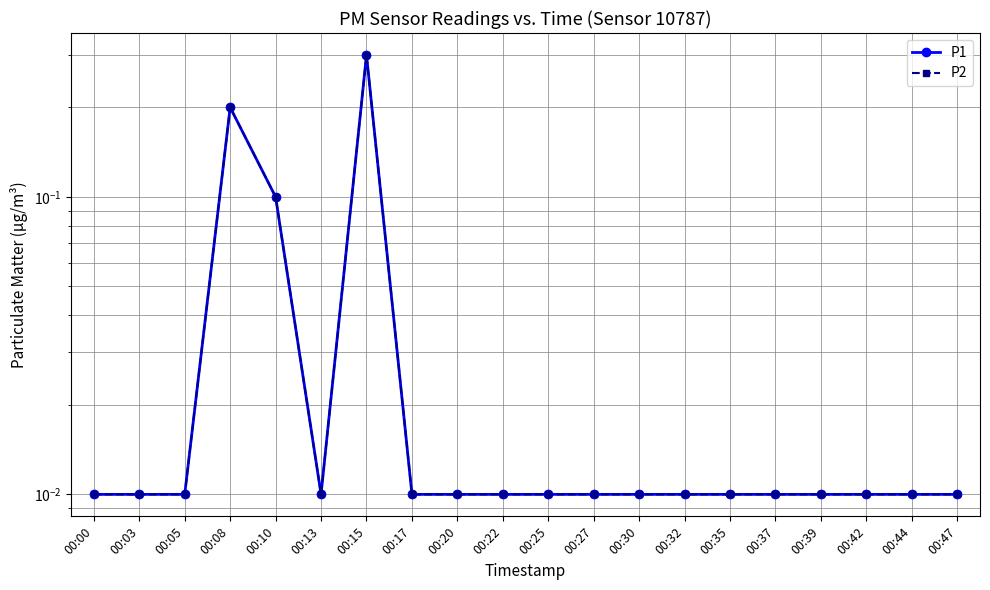

Rank the series at 00:32 from highest to lowest value.

P1, P2